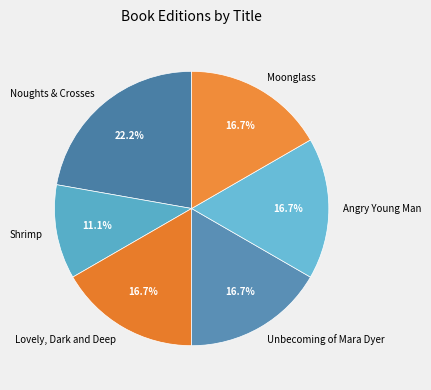

Which slice is the smallest?

Shrimp